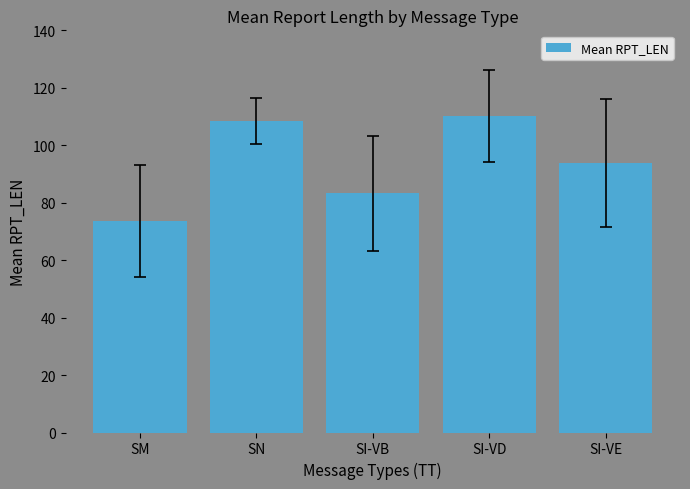

Reading right to left, what are all the values shown in this chart?

93.8	110.3	83.3	108.6	73.7